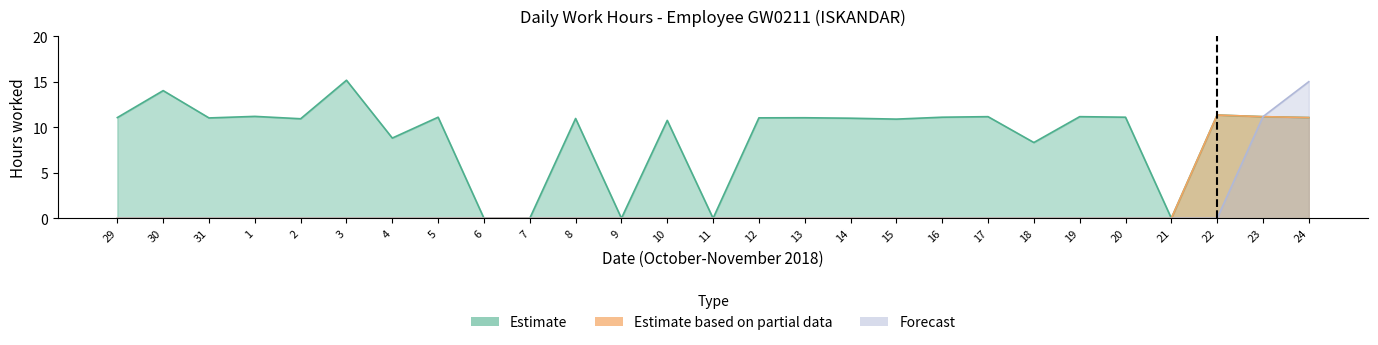

Reading right to left, extract all data points from this chart.

Estimate: 11.1	11.2	11.3	0.0	11.1	11.2	8.3	11.2	11.1	10.9	11.0	11.0	11.0	0.0	10.8	0.0	11.0	0.0	0.0	11.1	8.8	15.2	10.9	11.2	11.0	14.0	11.1
Estimate based on partial data: 11.1	11.2	11.3	0.0	0.0	0.0	0.0	0.0	0.0	0.0	0.0	0.0	0.0	0.0	0.0	0.0	0.0	0.0	0.0	0.0	0.0	0.0	0.0	0.0	0.0	0.0	0.0
Forecast: 15.0	11.2	0.0	0.0	0.0	0.0	0.0	0.0	0.0	0.0	0.0	0.0	0.0	0.0	0.0	0.0	0.0	0.0	0.0	0.0	0.0	0.0	0.0	0.0	0.0	0.0	0.0